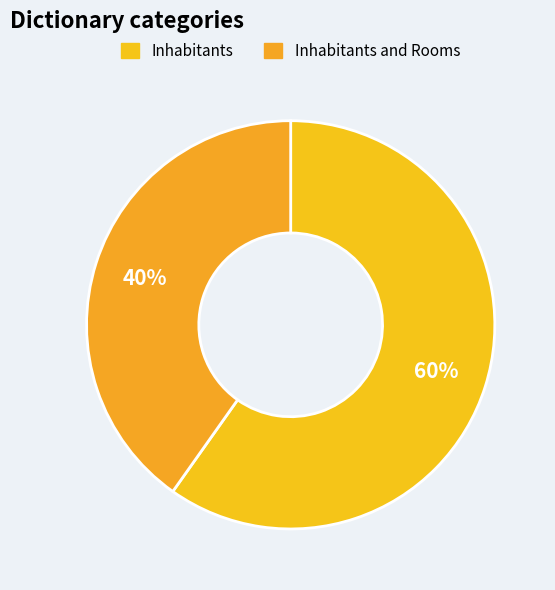

How many segments does this pie chart have?

2